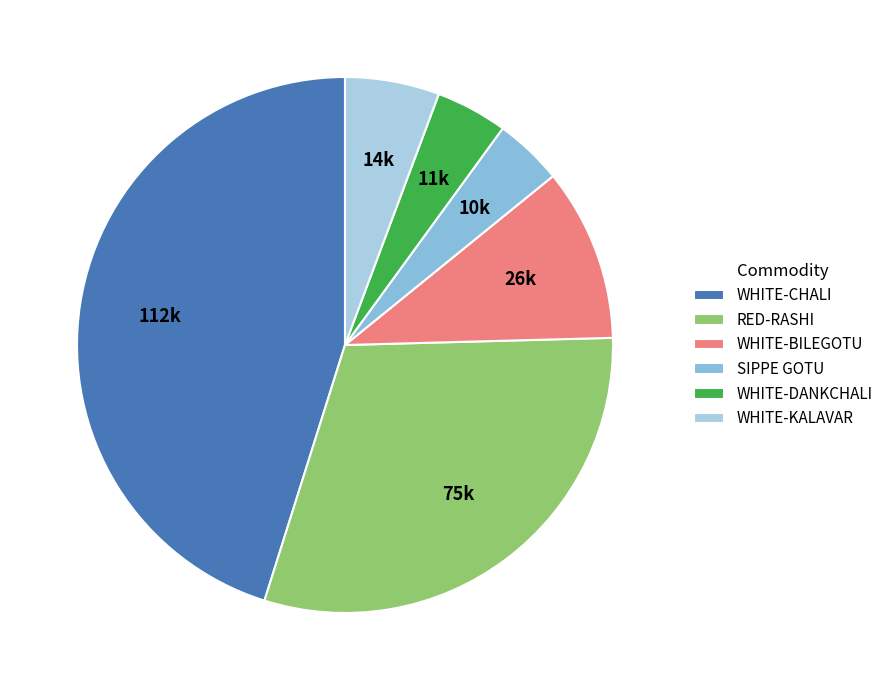

Which slice is the smallest?

SIPPE GOTU